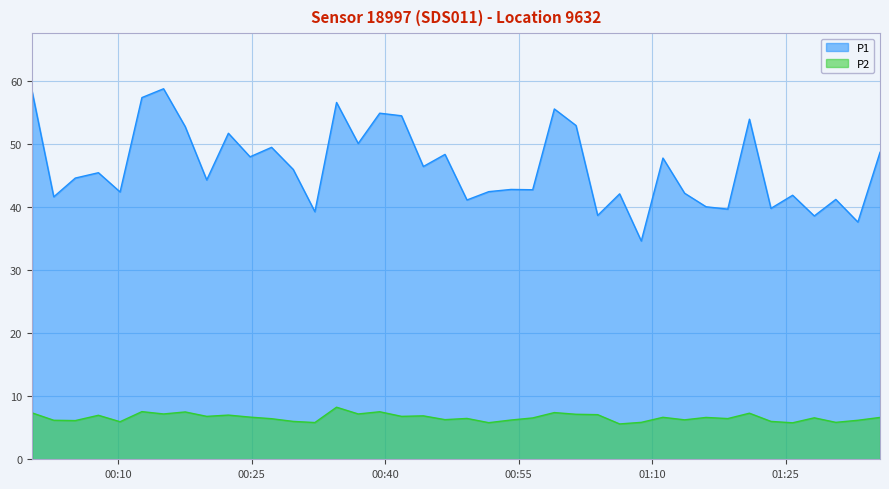

Which series has the widest spread of values?

P1